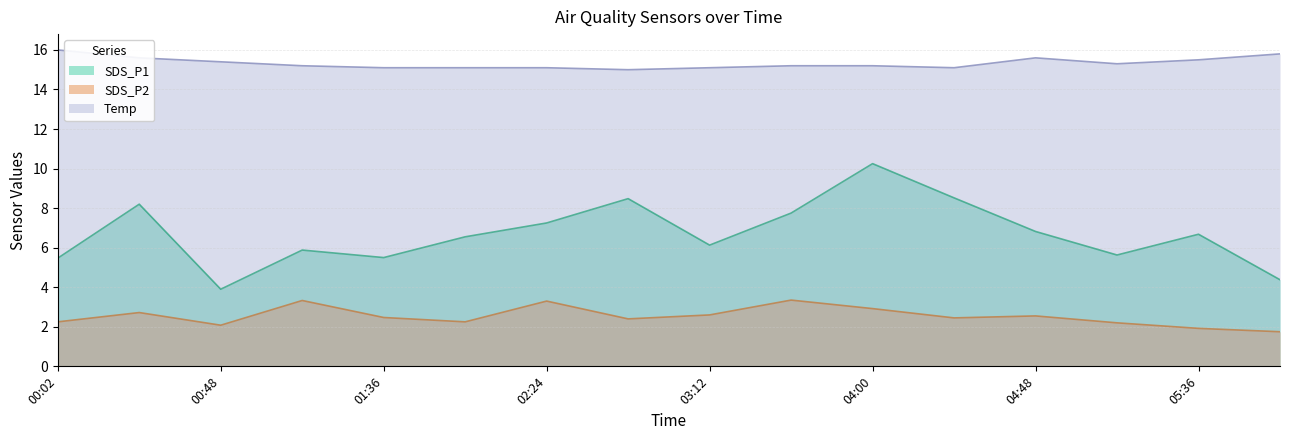

Is the value of SDS_P1 at 04:48 greater than the value of Temp at 00:48?

No